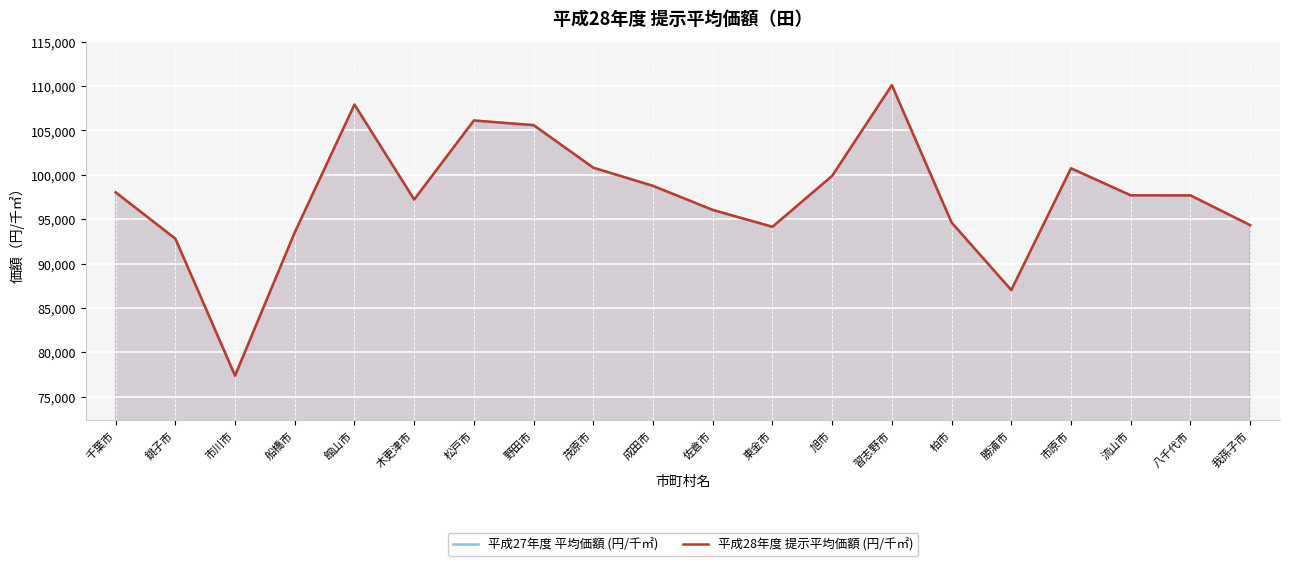

Which series changed the most between 松戸市 and 流山市?

平成27年度 平均価額 (円/千㎡)